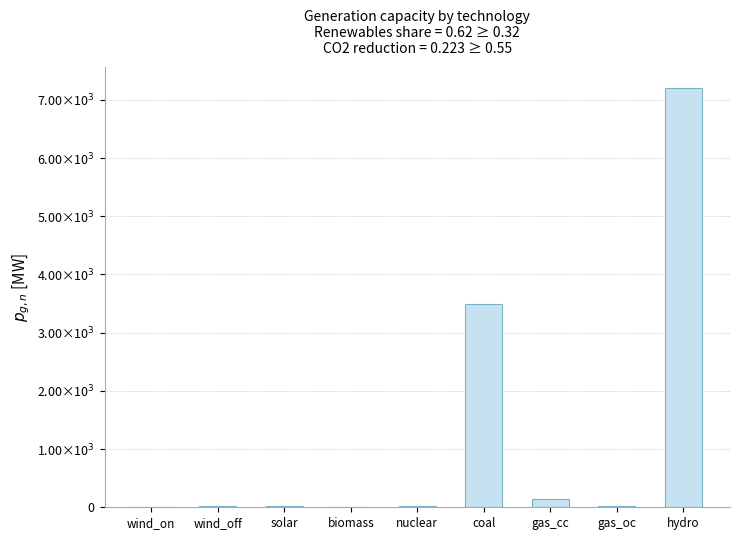

What is the approximate value at nuclear?

19